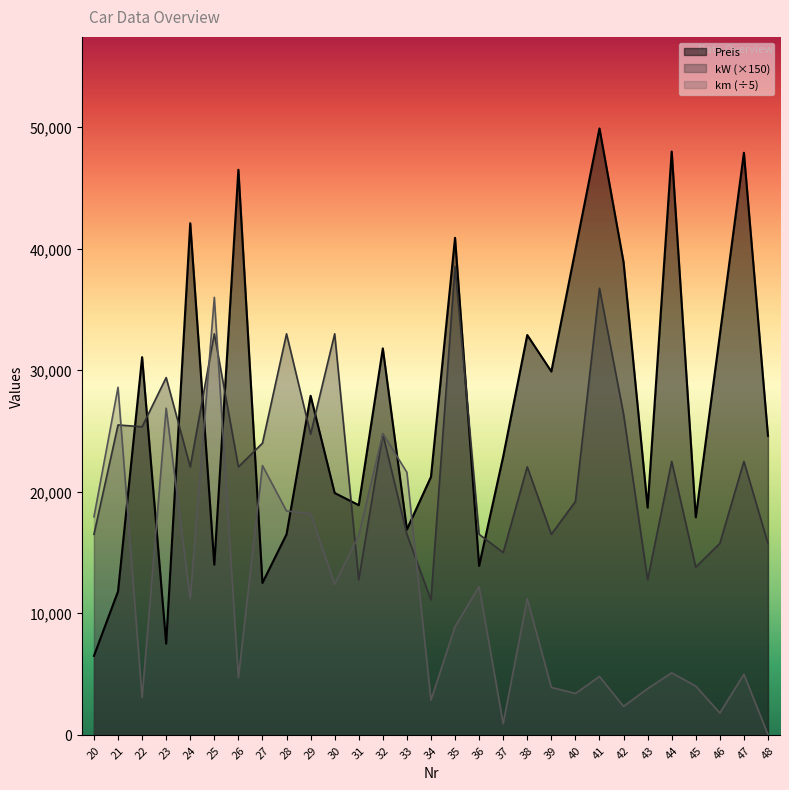

How many data points in km (÷5) are above 8900?

14